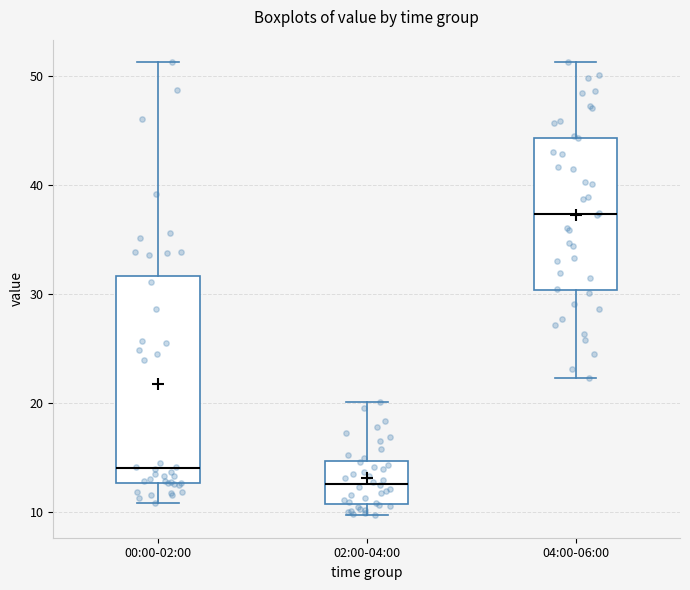

Where does the upper whisker of the box for 04:00-06:00 end on the y-axis? The values are not printed on the chart, so give them approximately, as read against the axis.

51